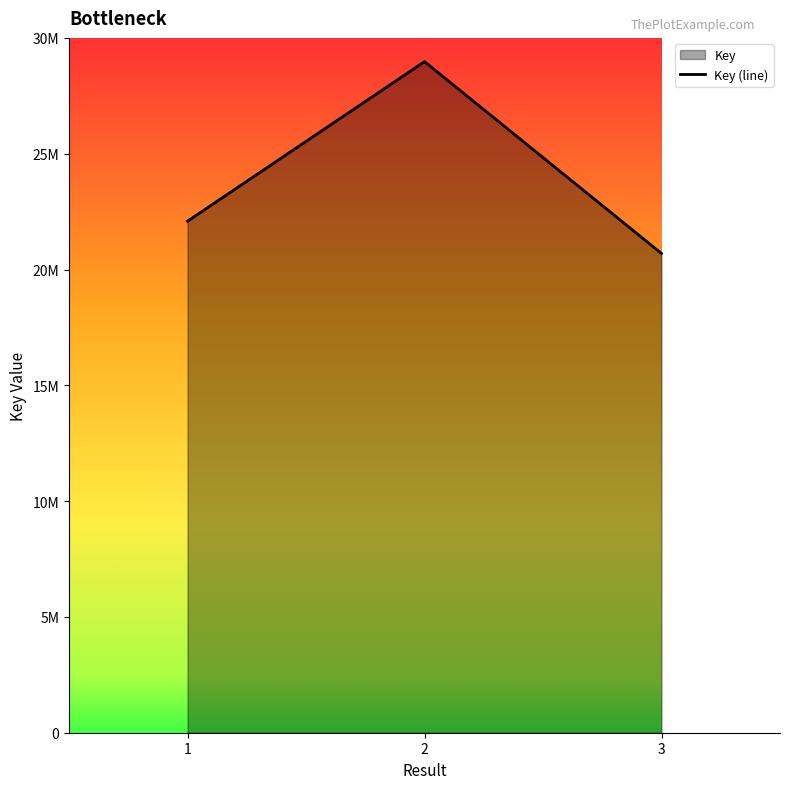

What is the change in value from 1 to 3?

-1394504